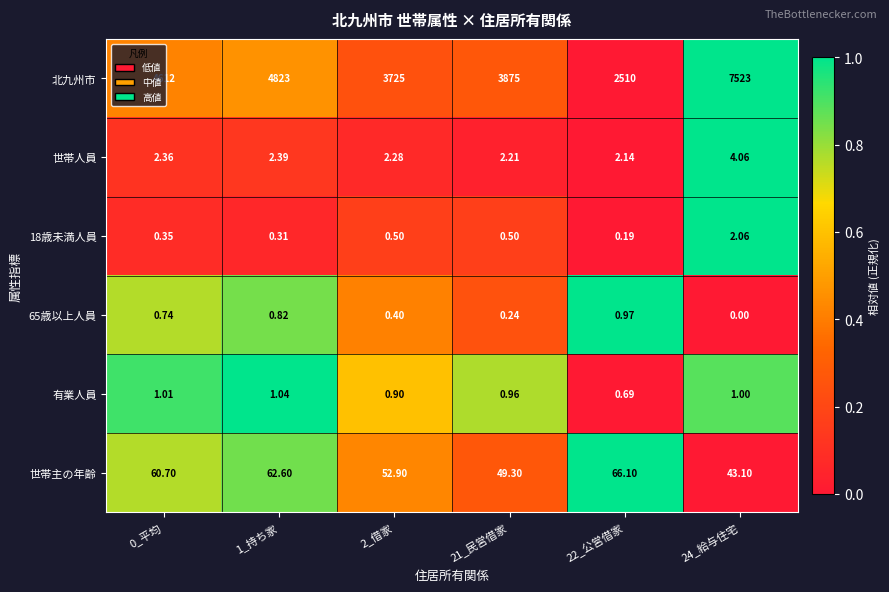

Which series has the largest range (max minus min)?

北九州市